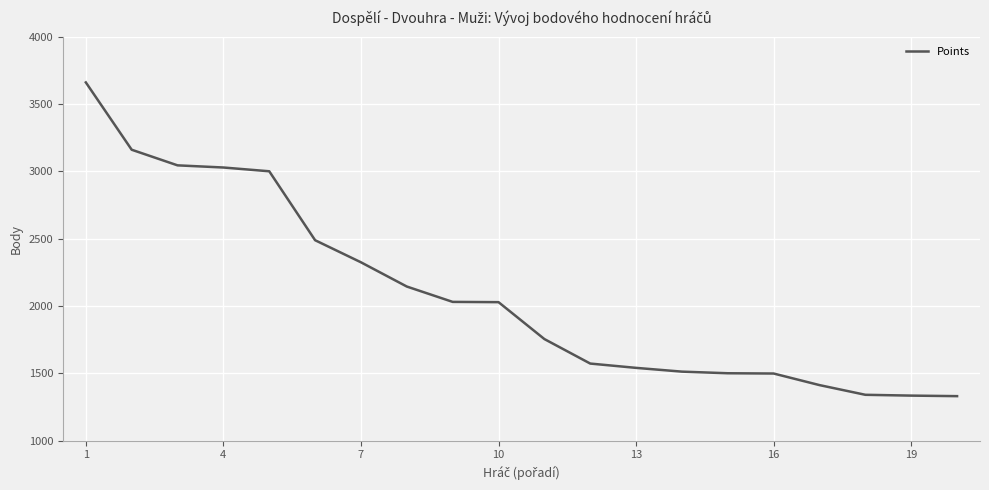

What is the difference between the maximum and minimum values?

2330